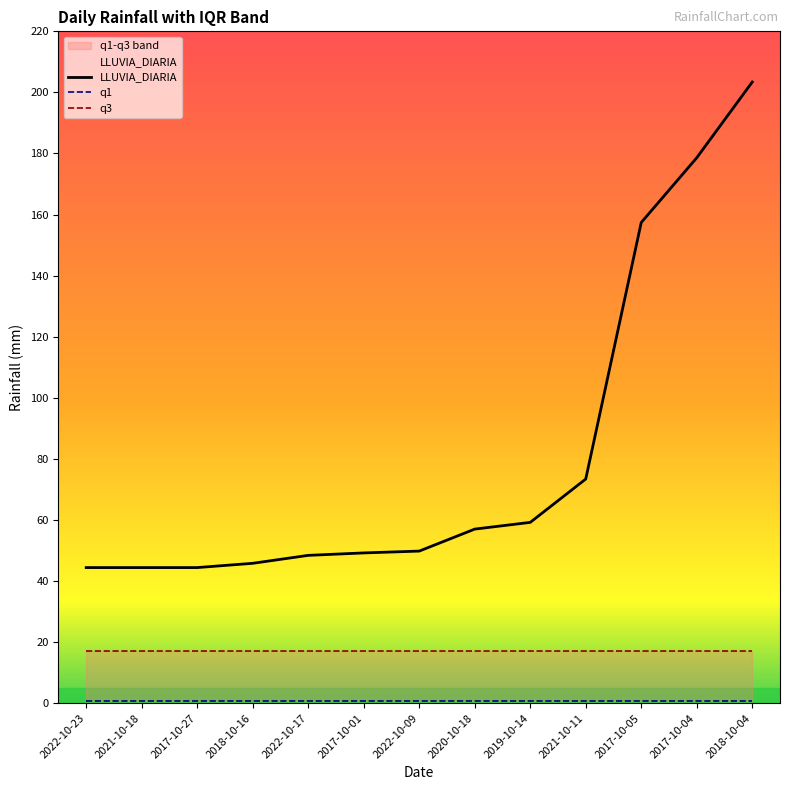

What is the difference between the highest and lowest values at 2021-10-11?

72.8